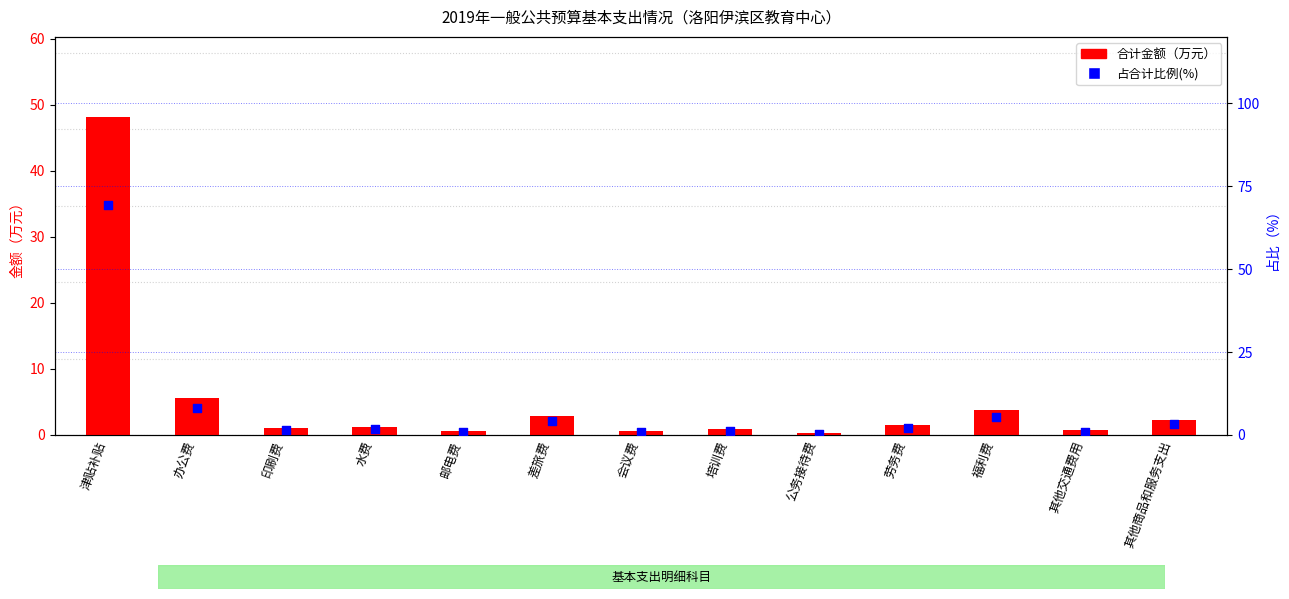

Which series reaches the minimum Y coordinate?

合计金额